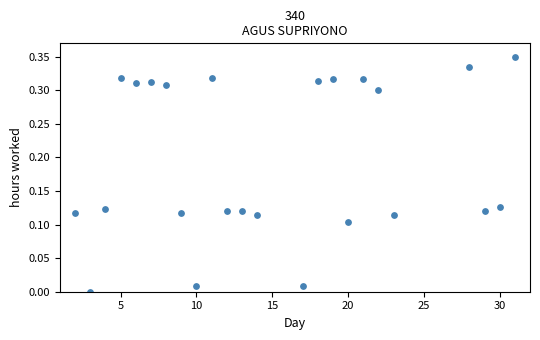

What is the range of X values (max minus min)?

29.0